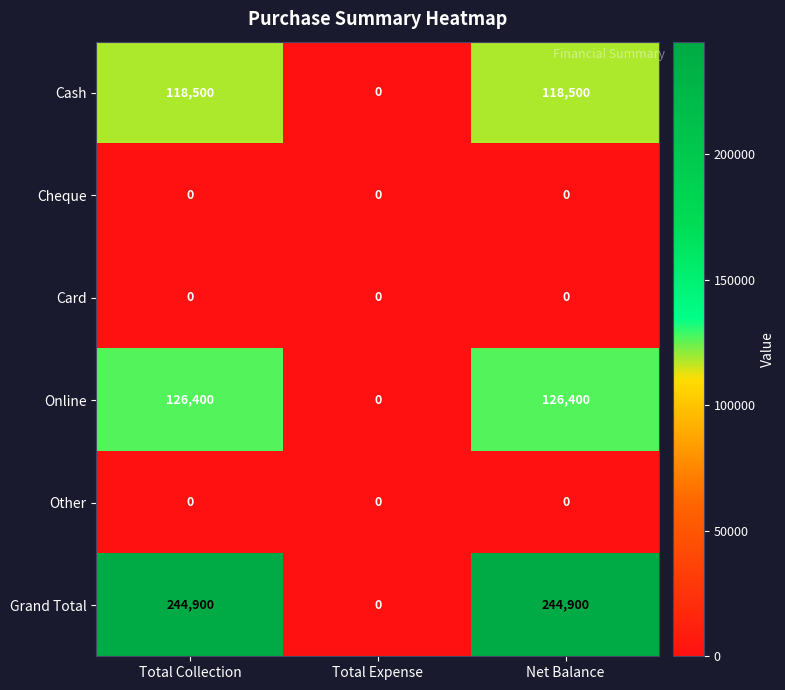

Count the Grand Total values in the range 0 to 244900.

3